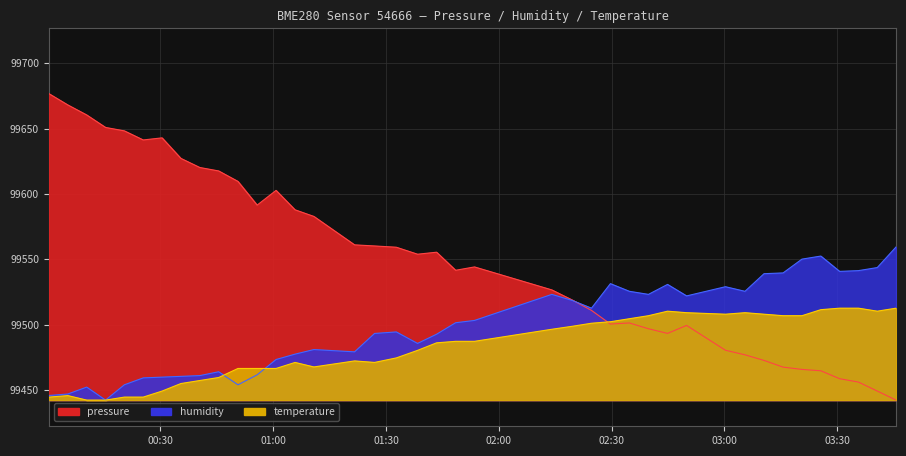

What is the sum of all temperature values?

3979314.1